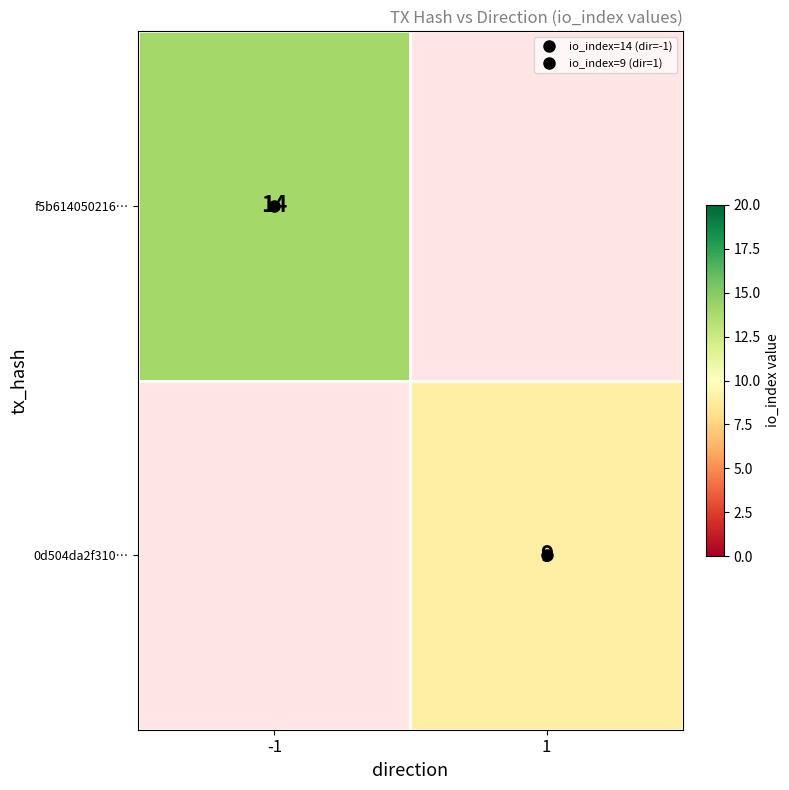

What is the minimum value shown in the chart?

9.0